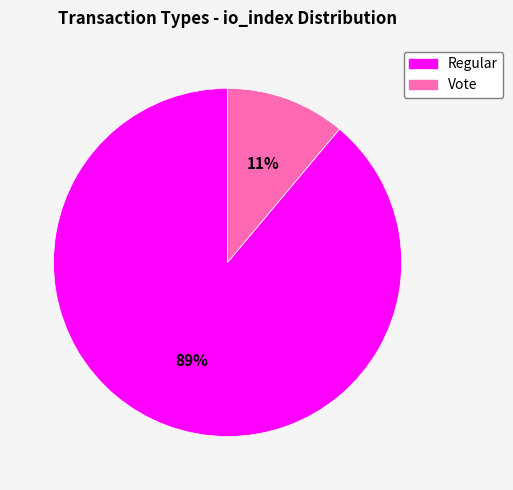

To the nearest percent, what portion does Vote represent?

11%